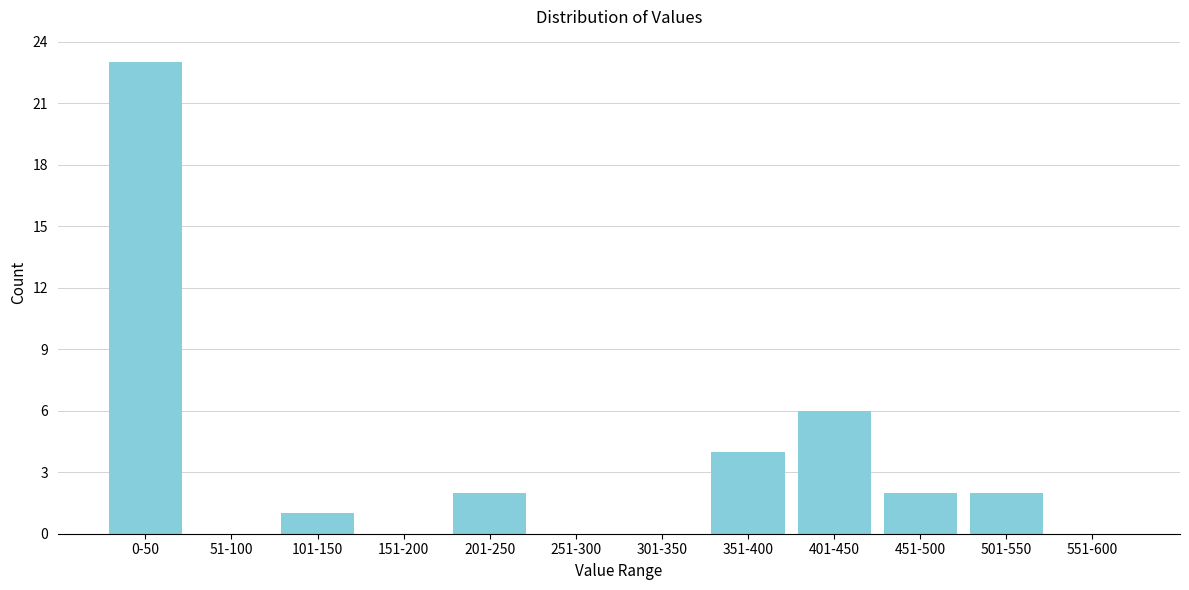

Reading left to right, extract all data points from this chart.

0-50=23	51-100=0	101-150=1	151-200=0	201-250=2	251-300=0	301-350=0	351-400=4	401-450=6	451-500=2	501-550=2	551-600=0